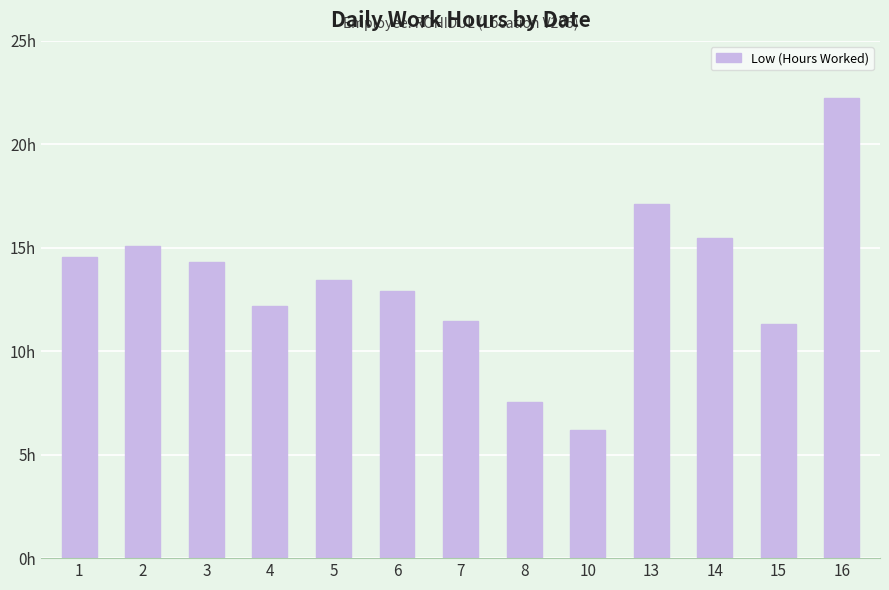

Reading left to right, list all the values displayed in this chart.

14.6	15.1	14.3	12.2	13.4	12.9	11.5	7.6	6.2	17.1	15.5	11.3	22.3